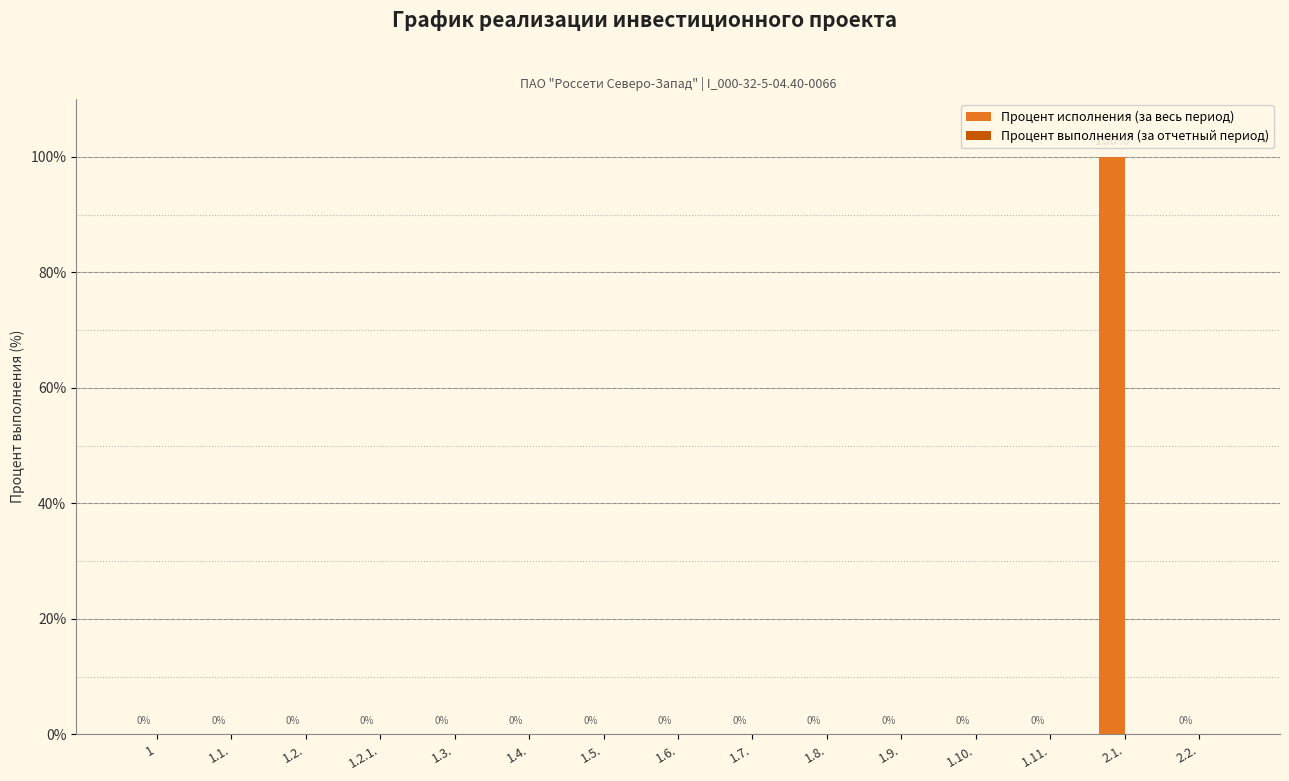

What is the maximum value shown in the chart?

100